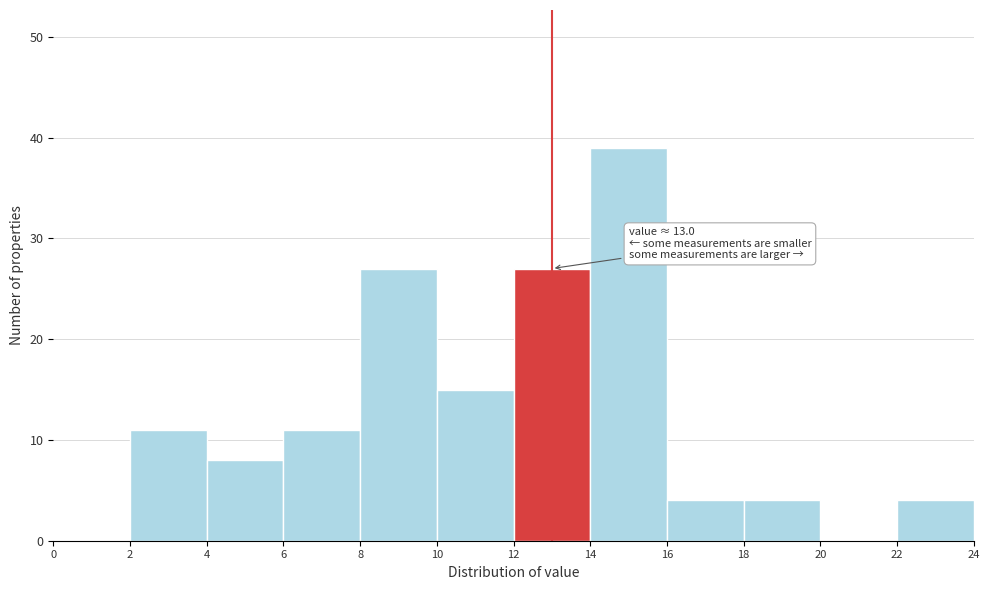

Over which range of the x-axis is the bar tallest?

14 to 16